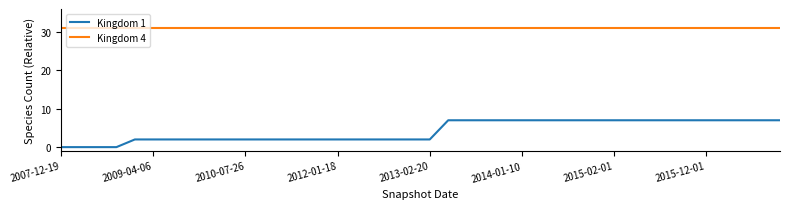

Rank the series by their maximum value, from lowest to highest.

Kingdom 1, Kingdom 4